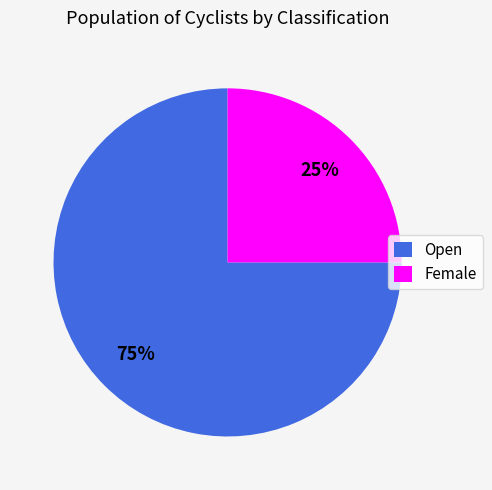

Combined, do Female and Open account for over 50%?

Yes